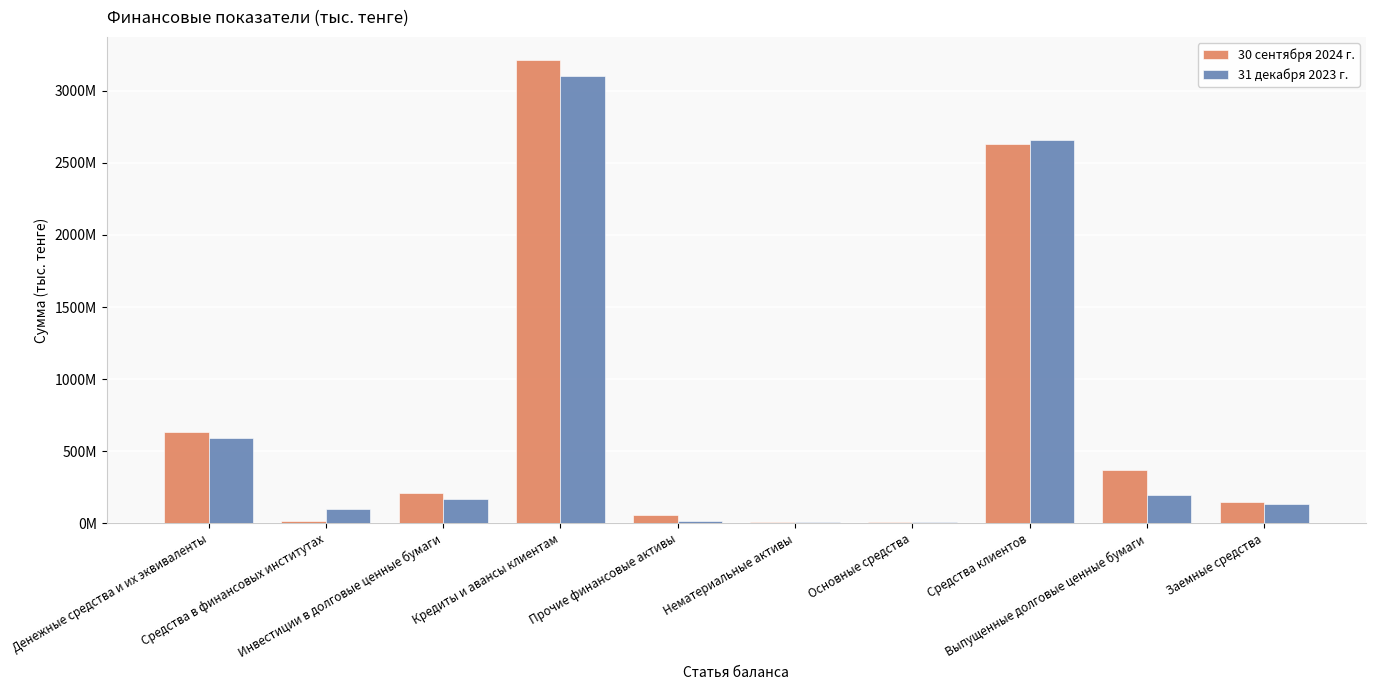

Are the bars grouped side by side (vs. stacked)?

Yes